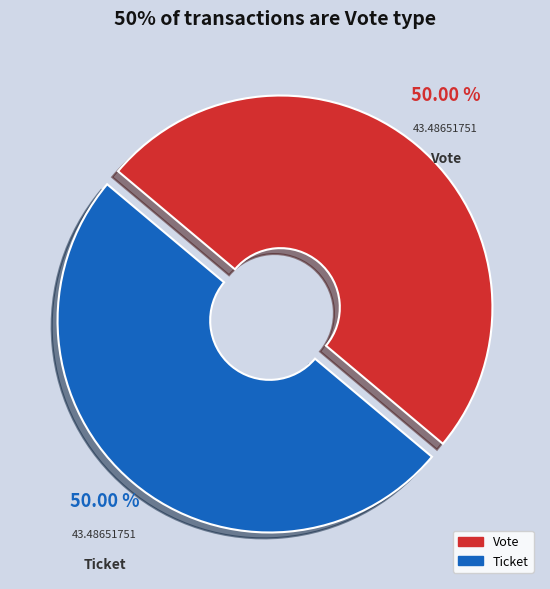

To the nearest percent, what portion does Vote represent?

50%